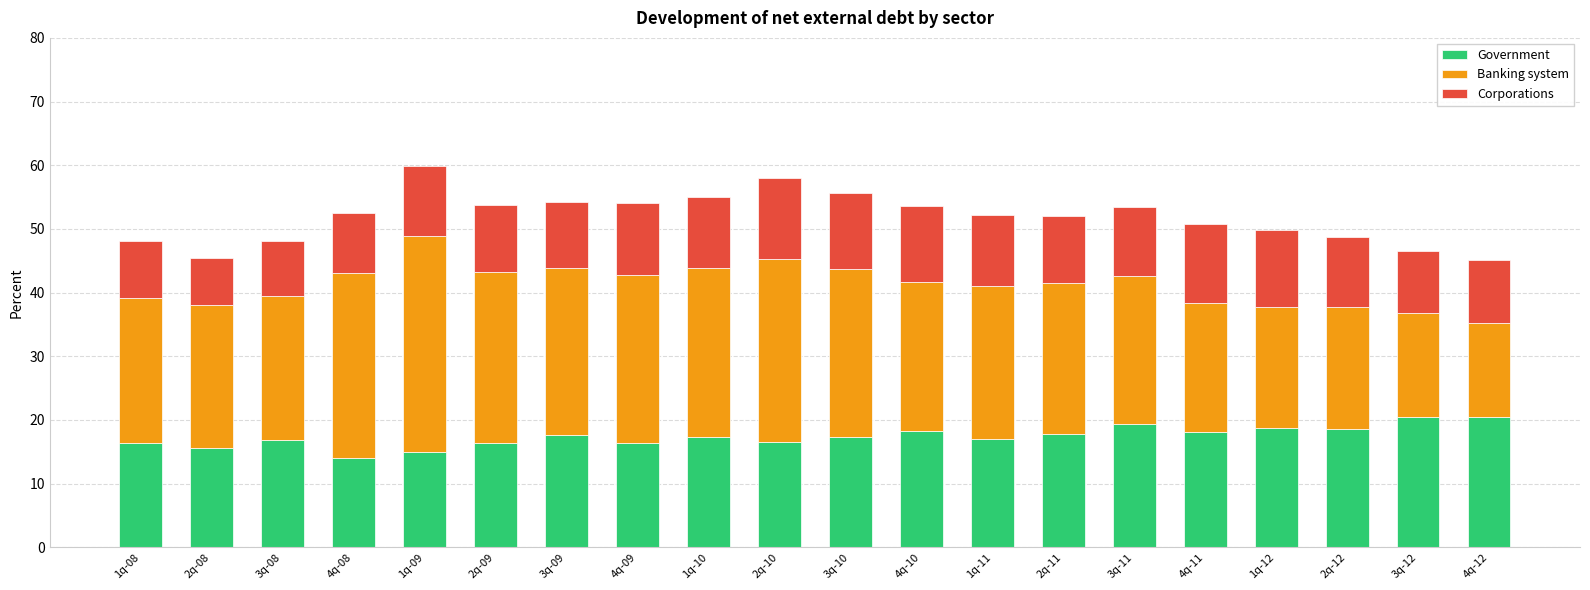

How many bars are there in total?

20